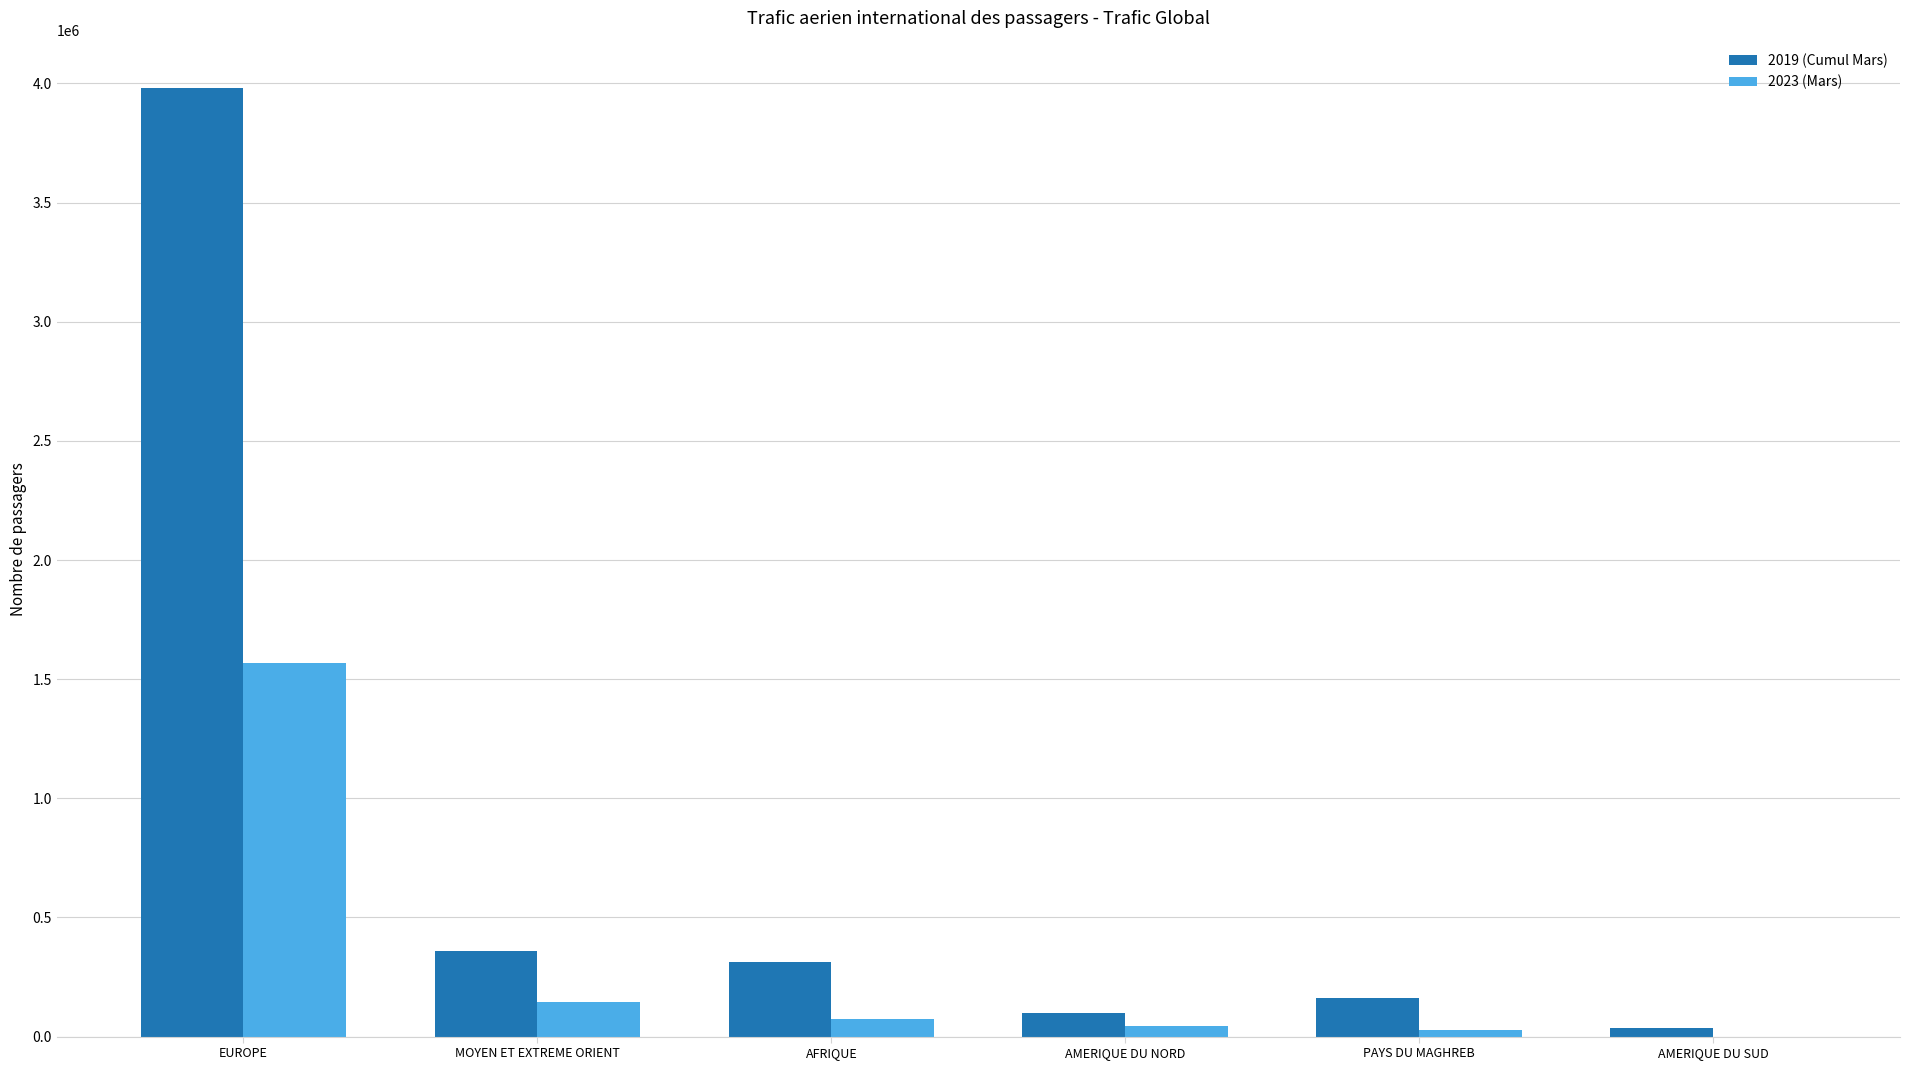

The value of 2019 (Cumul Mars) at MOYEN ET EXTREME ORIENT is 359362. True or false?

True